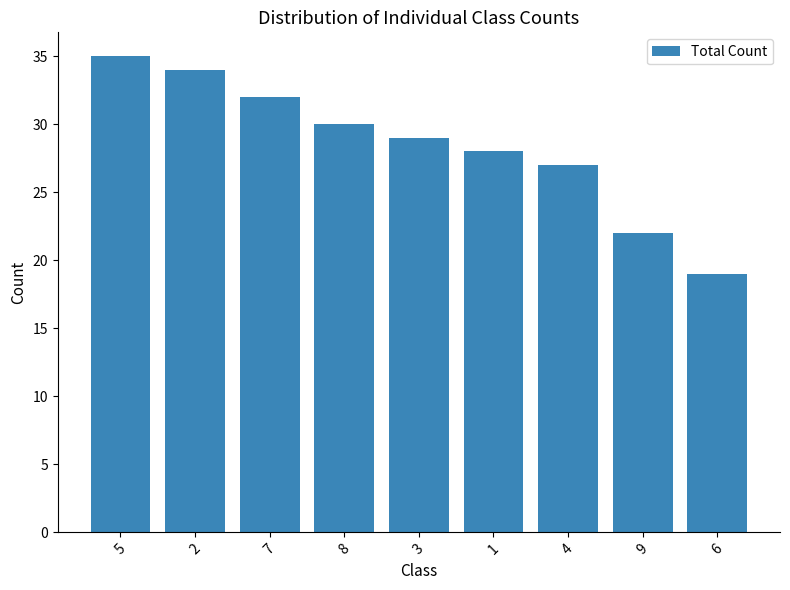

True or false: the data shows 10 at 6.

False